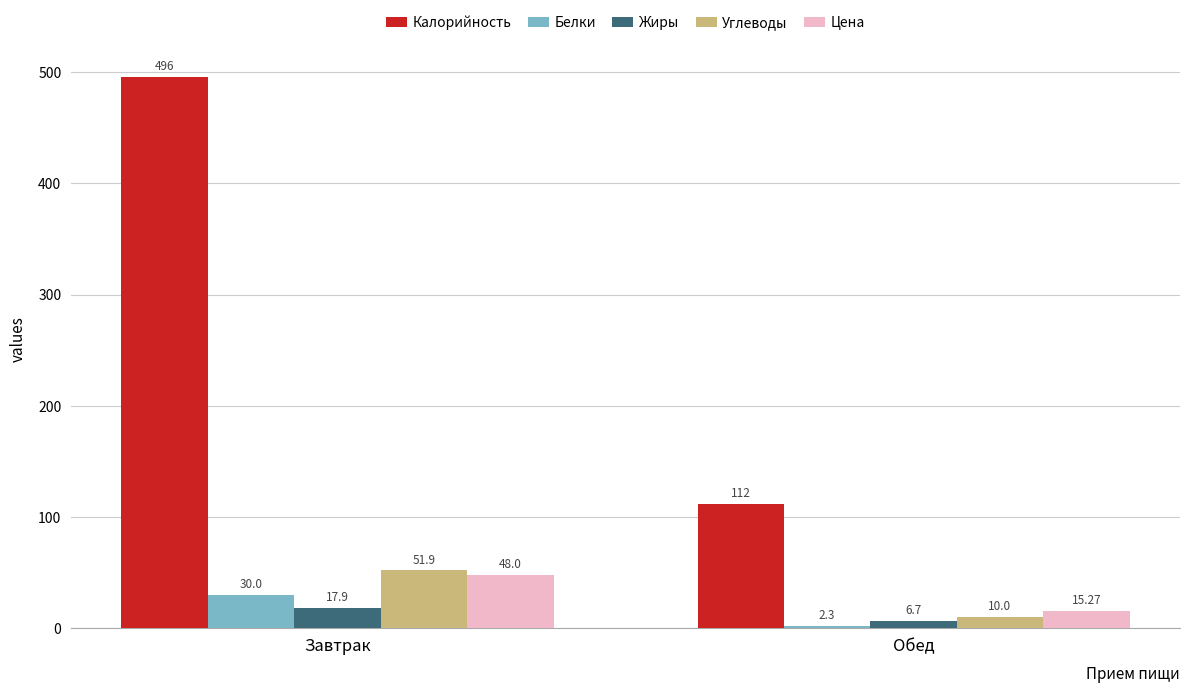

What is the label of the 2nd bar from the right?

Завтрак